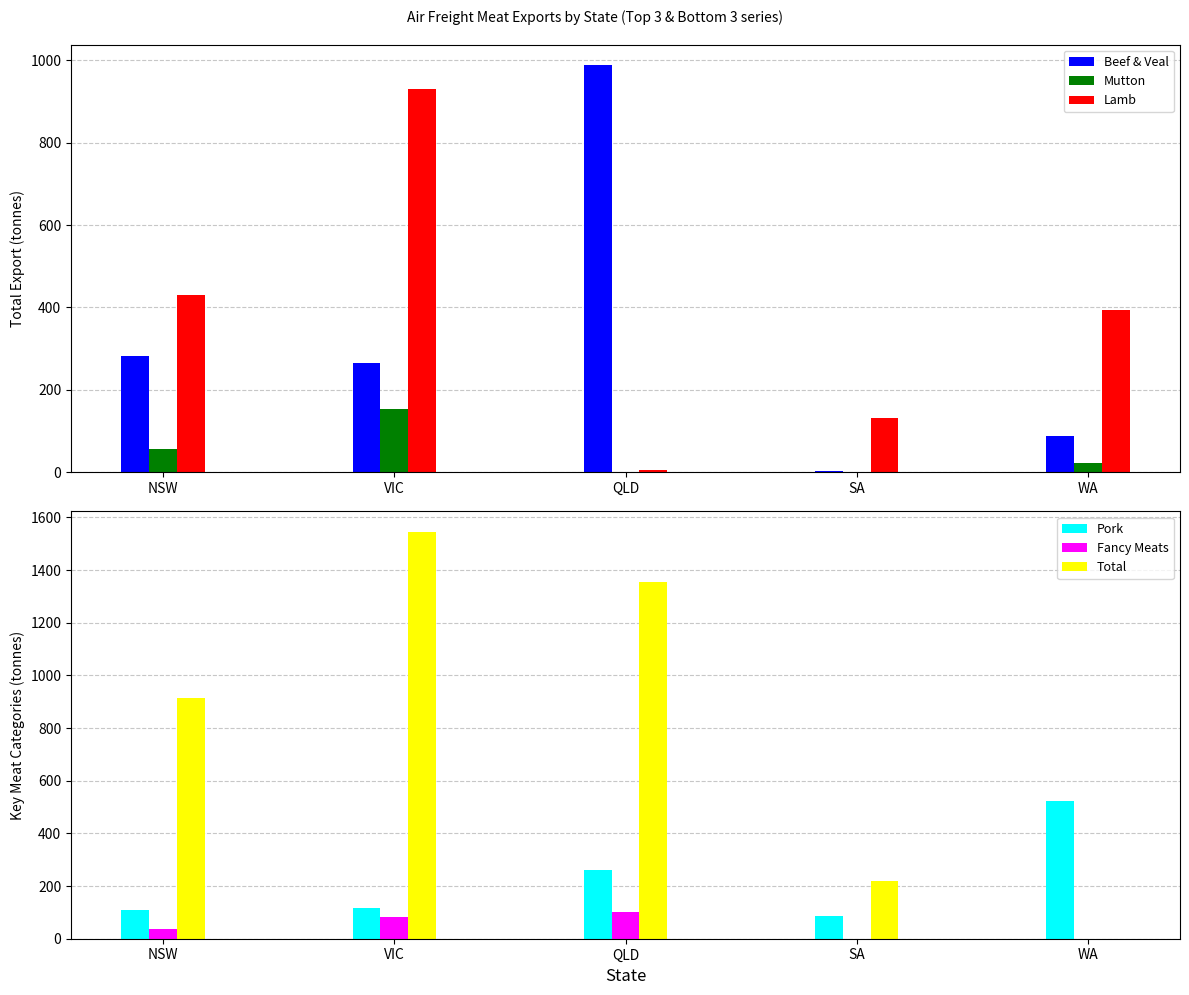

Which series has the widest spread of values?

Total